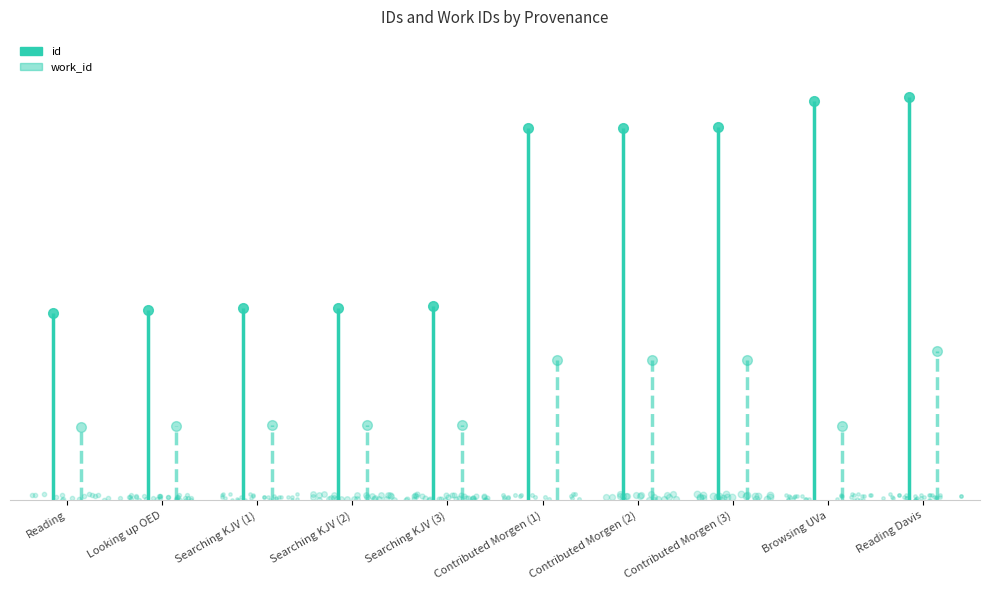

What is the smallest value displayed?

3427